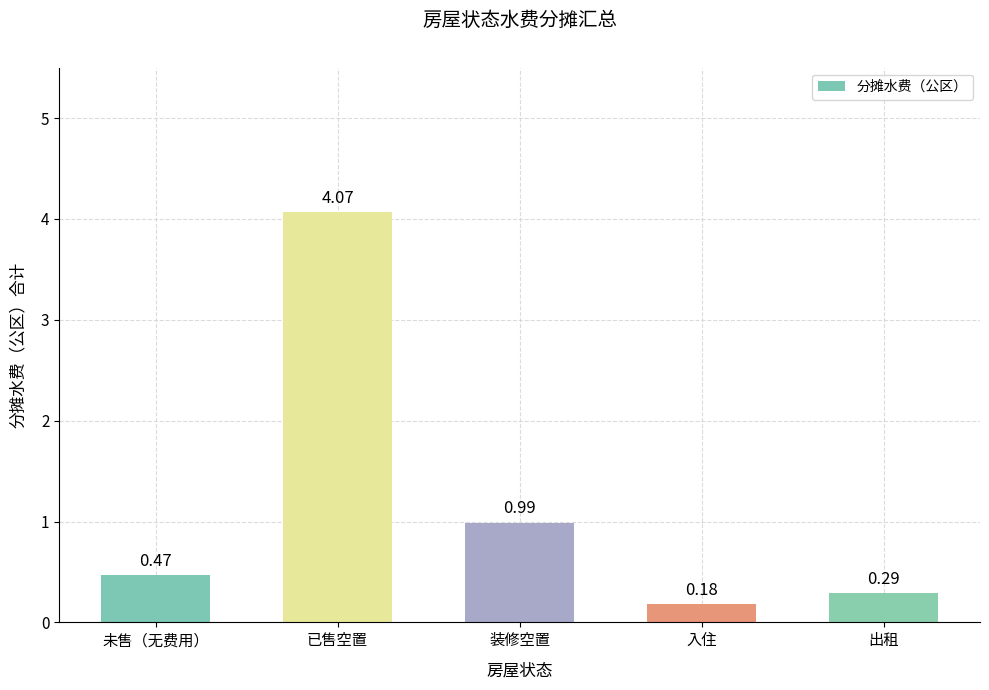

How many categories are shown in the chart?

5